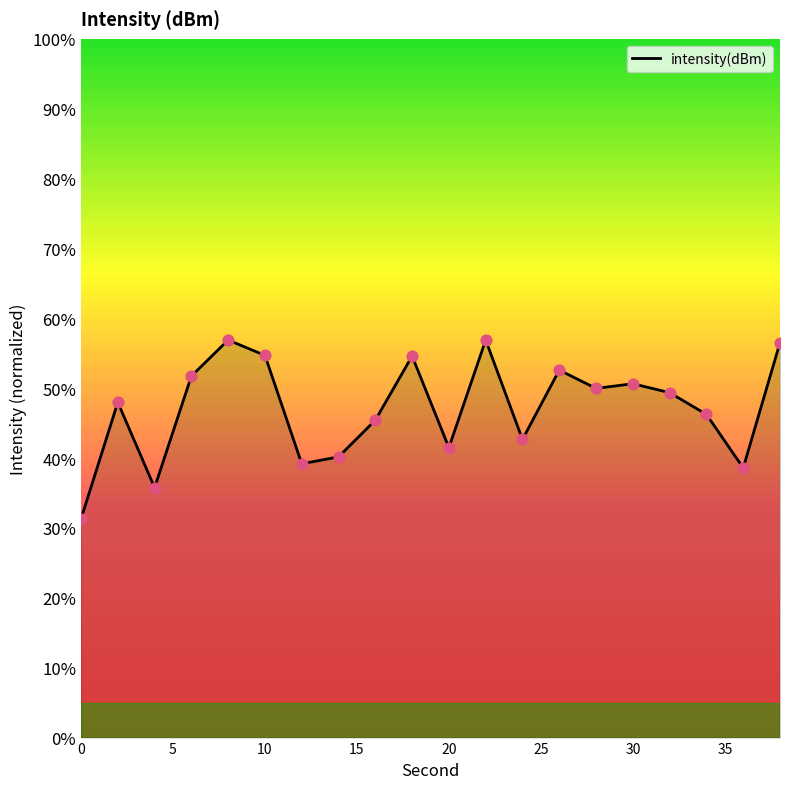

What is the difference between the maximum and minimum values?

25.6